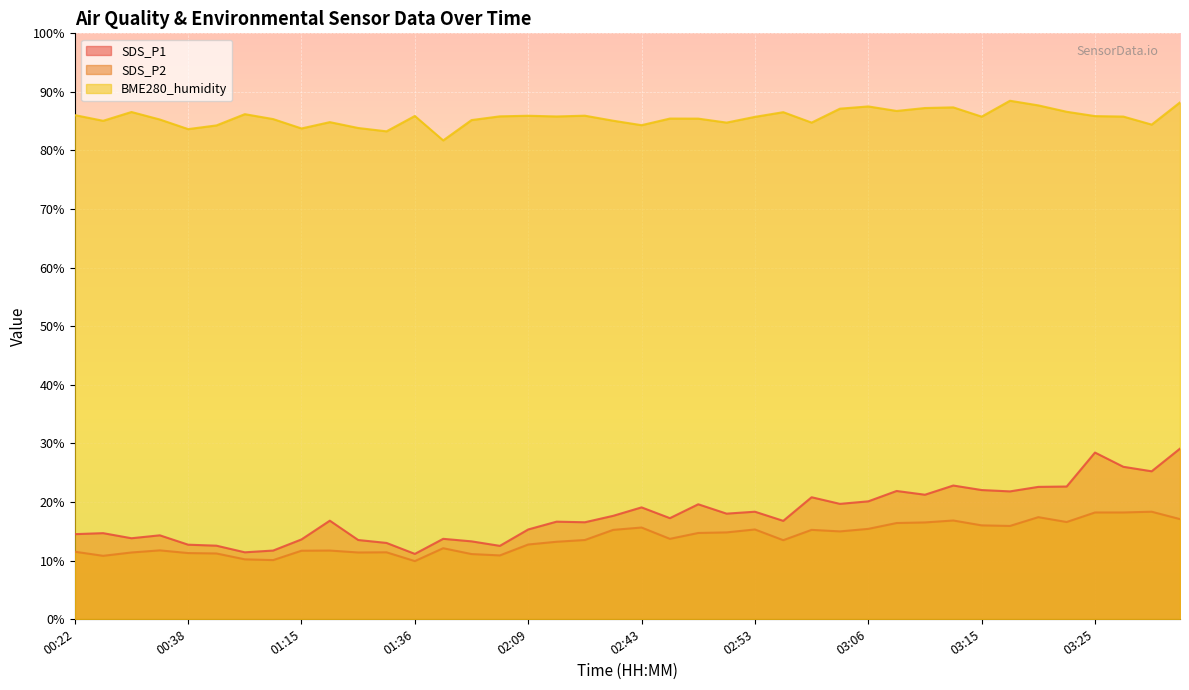

Reading left to right, what are all the values shown in this chart?

SDS_P1: 00:22=14.5	00:24=14.7	00:27=13.8	00:33=14.3	00:38=12.7	00:41=12.5	00:59=11.4	01:02=11.7	01:15=13.6	01:18=16.8	01:20=13.5	01:26=13.0	01:36=11.1	01:47=13.7	01:55=13.3	01:58=12.5	02:09=15.3	02:32=16.6	02:35=16.5	02:38=17.6	02:43=19.1	02:46=17.2	02:48=19.6	02:50=18.0	02:53=18.3	02:55=16.8	02:58=20.8	03:03=19.7	03:06=20.1	03:08=21.9	03:10=21.2	03:13=22.8	03:15=22.0	03:18=21.8	03:20=22.6	03:23=22.6	03:25=28.4	03:27=26.0	03:30=25.2	03:32=29.1
SDS_P2: 00:22=11.5	00:24=10.8	00:27=11.4	00:33=11.7	00:38=11.3	00:41=11.2	00:59=10.2	01:02=10.1	01:15=11.7	01:18=11.7	01:20=11.4	01:26=11.4	01:36=9.9	01:47=12.1	01:55=11.1	01:58=10.9	02:09=12.7	02:32=13.2	02:35=13.5	02:38=15.2	02:43=15.6	02:46=13.7	02:48=14.7	02:50=14.8	02:53=15.3	02:55=13.5	02:58=15.2	03:03=15.0	03:06=15.4	03:08=16.4	03:10=16.5	03:13=16.8	03:15=16.0	03:18=15.9	03:20=17.4	03:23=16.6	03:25=18.2	03:27=18.2	03:30=18.3	03:32=17.1
BME280_humidity: 00:22=86.0	00:24=85.1	00:27=86.6	00:33=85.3	00:38=83.7	00:41=84.3	00:59=86.2	01:02=85.4	01:15=83.8	01:18=84.8	01:20=83.8	01:26=83.3	01:36=85.9	01:47=81.7	01:55=85.2	01:58=85.8	02:09=85.9	02:32=85.8	02:35=85.9	02:38=85.1	02:43=84.3	02:46=85.5	02:48=85.4	02:50=84.8	02:53=85.7	02:55=86.5	02:58=84.8	03:03=87.1	03:06=87.5	03:08=86.8	03:10=87.2	03:13=87.4	03:15=85.8	03:18=88.5	03:20=87.7	03:23=86.6	03:25=85.9	03:27=85.8	03:30=84.4	03:32=88.2